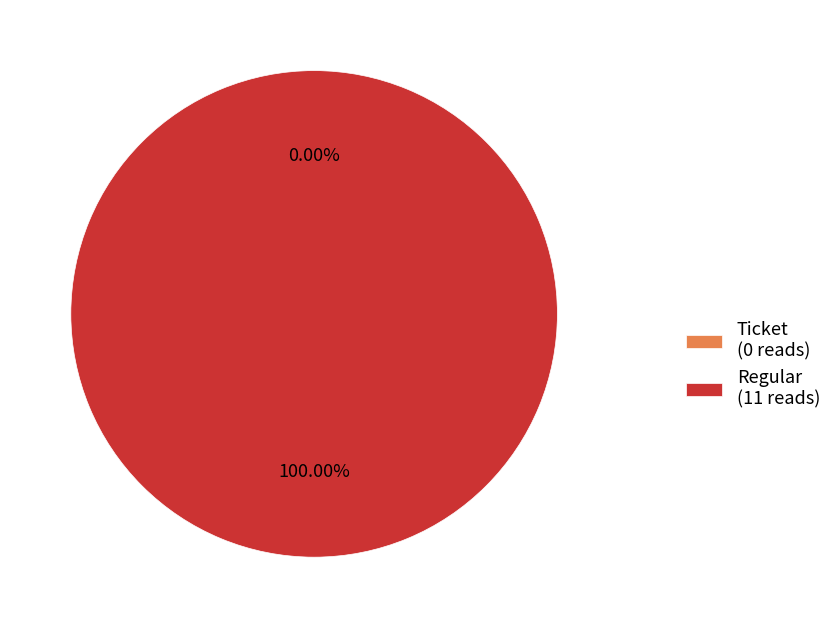

What is the change in value from Ticket to Regular?

+11